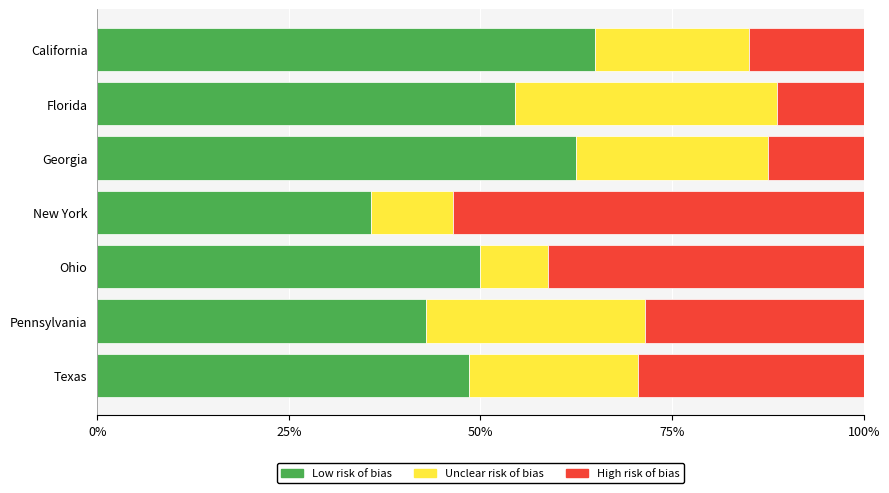

What is the difference between the maximum and minimum values in the Low risk of bias series?

29.3